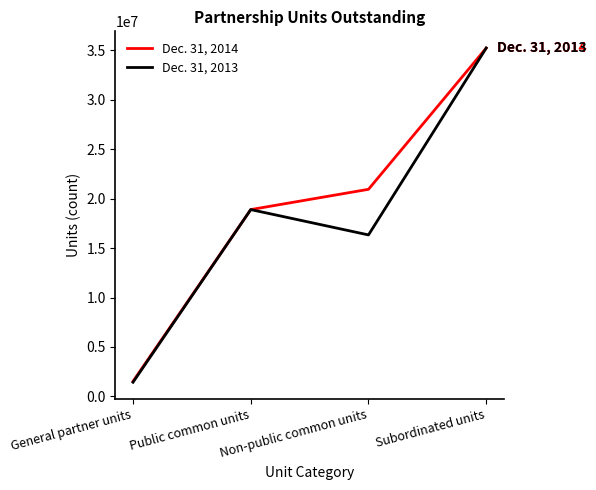

Which series has the largest total across all categories?

Dec. 31, 2014